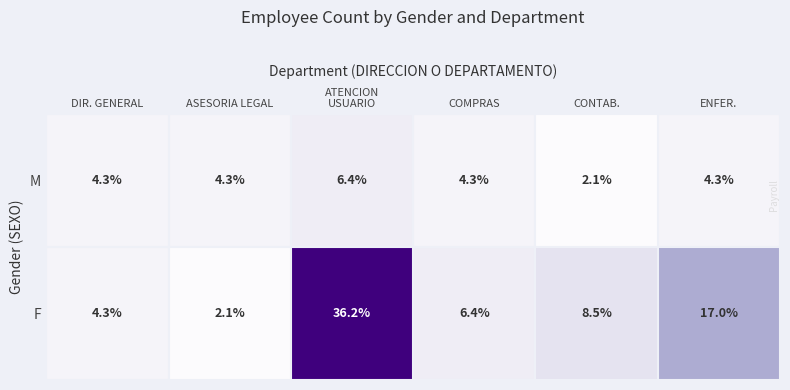

How many values in the M series exceed 4?

5